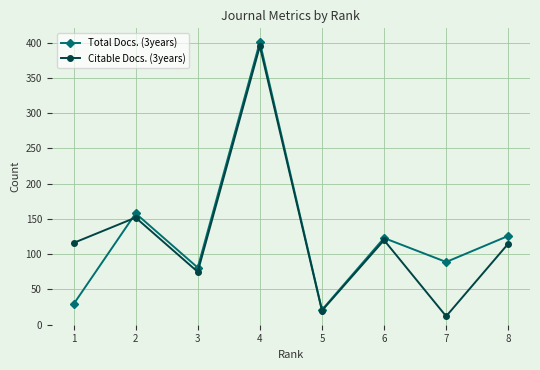

What is the value of the Citable Docs. (3years) point at the 3rd from the left?

75